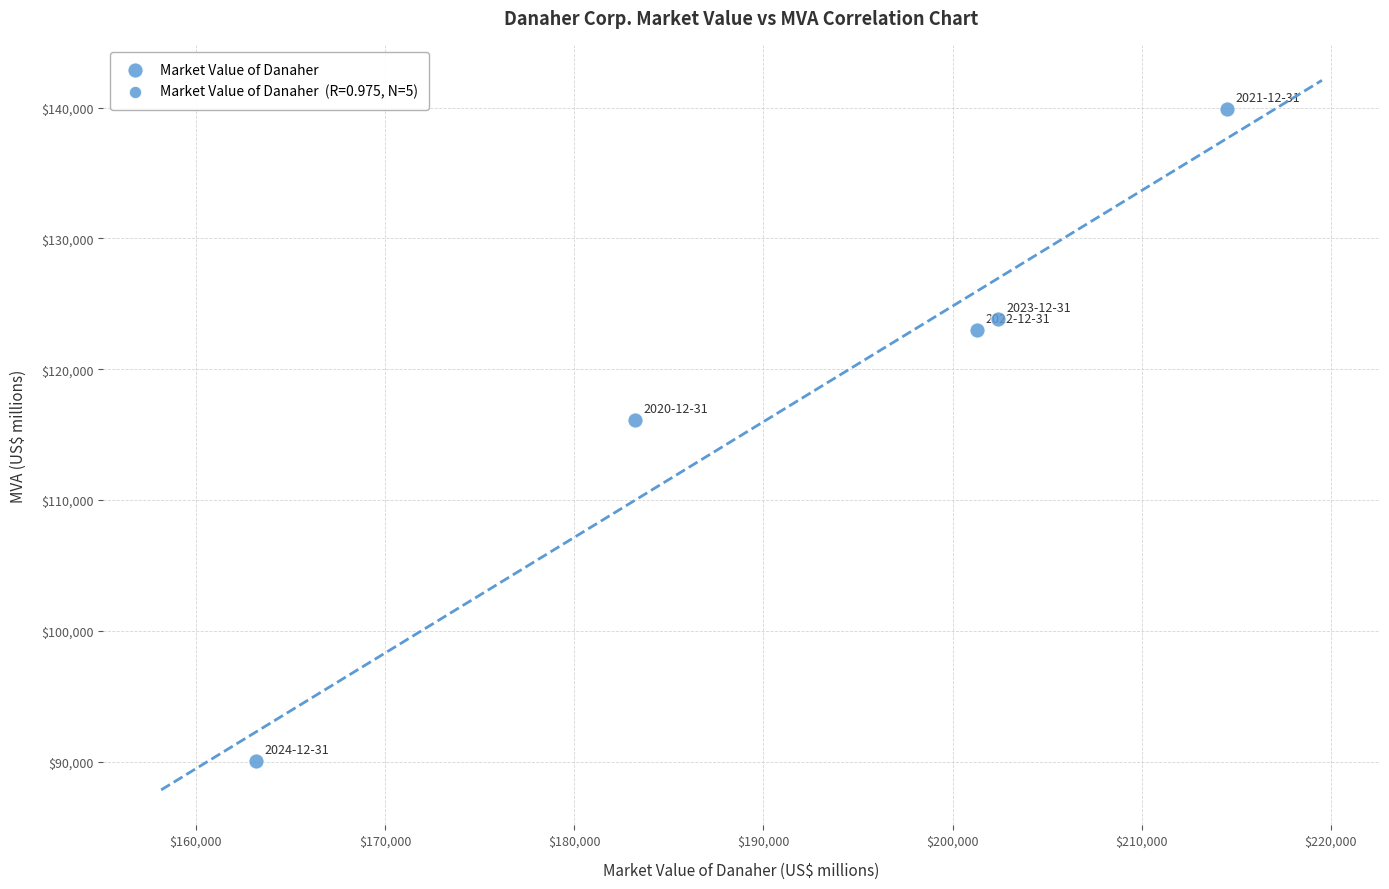

What Y value in the scatter plot is closest to 114962?

116100